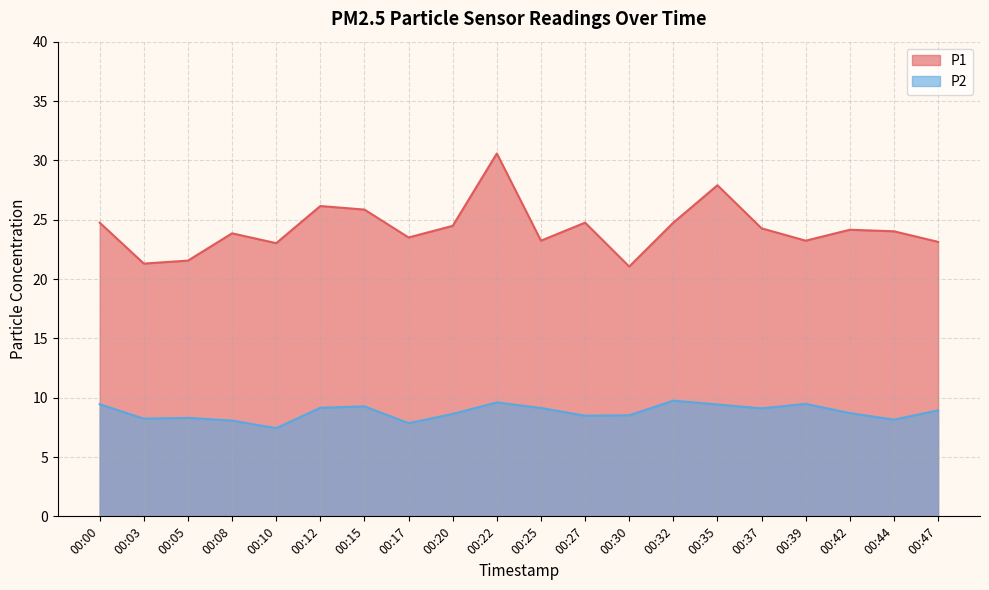

Reading left to right, what are all the values shown in this chart?

P1: 00:00=24.8	00:03=21.3	00:05=21.6	00:08=23.9	00:10=23.0	00:12=26.1	00:15=25.9	00:17=23.5	00:20=24.5	00:22=30.6	00:25=23.2	00:27=24.8	00:30=21.1	00:32=24.8	00:35=27.9	00:37=24.3	00:39=23.2	00:42=24.1	00:44=24.0	00:47=23.1
P2: 00:00=9.4	00:03=8.2	00:05=8.3	00:08=8.1	00:10=7.4	00:12=9.2	00:15=9.3	00:17=7.8	00:20=8.6	00:22=9.6	00:25=9.1	00:27=8.5	00:30=8.5	00:32=9.8	00:35=9.4	00:37=9.1	00:39=9.5	00:42=8.7	00:44=8.2	00:47=8.9